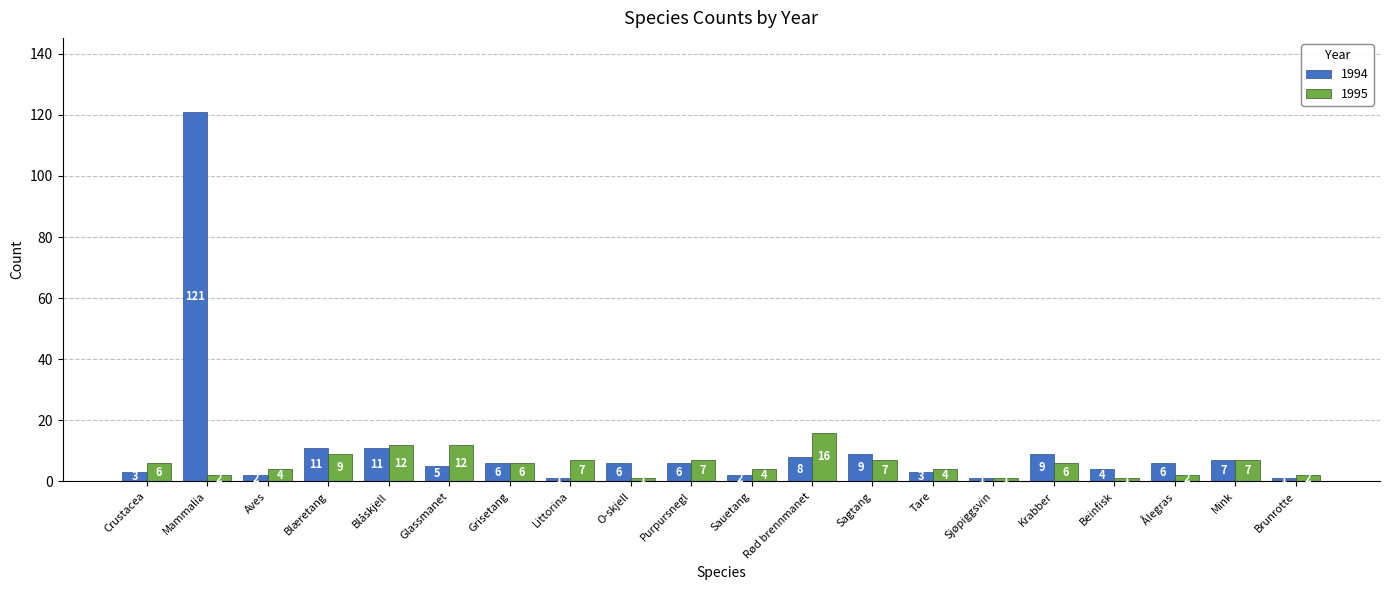

Count the number of categories in the chart.

20